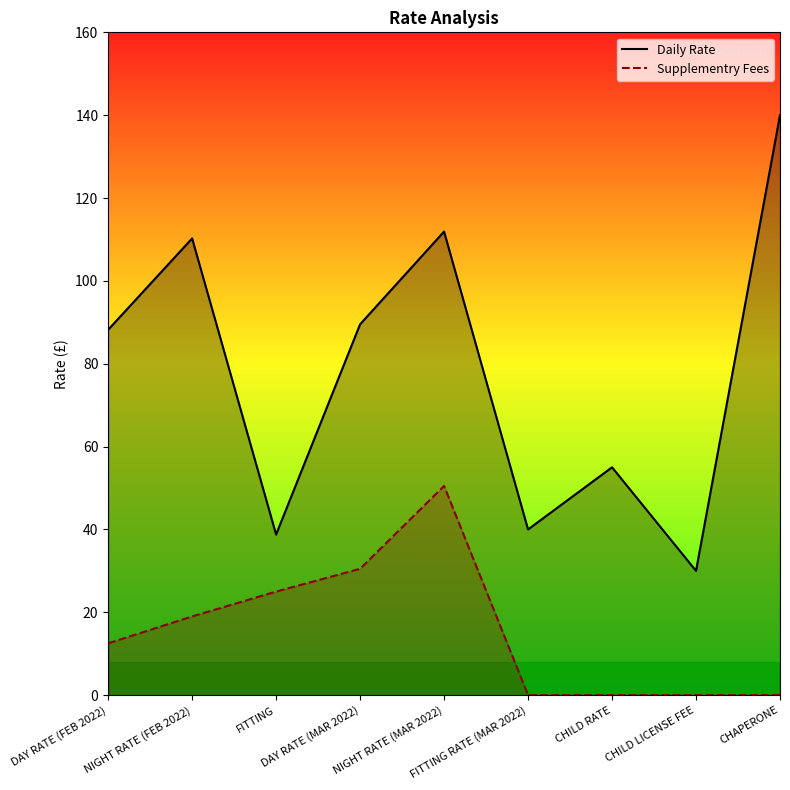

What is the value of the Daily Rate point at the 3rd from the left?

38.8